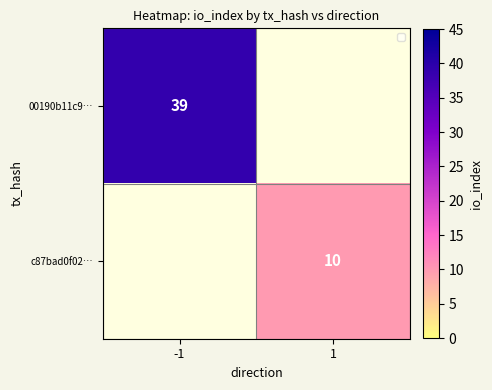

The value of c87bad0f02… at 1 is 16. True or false?

False